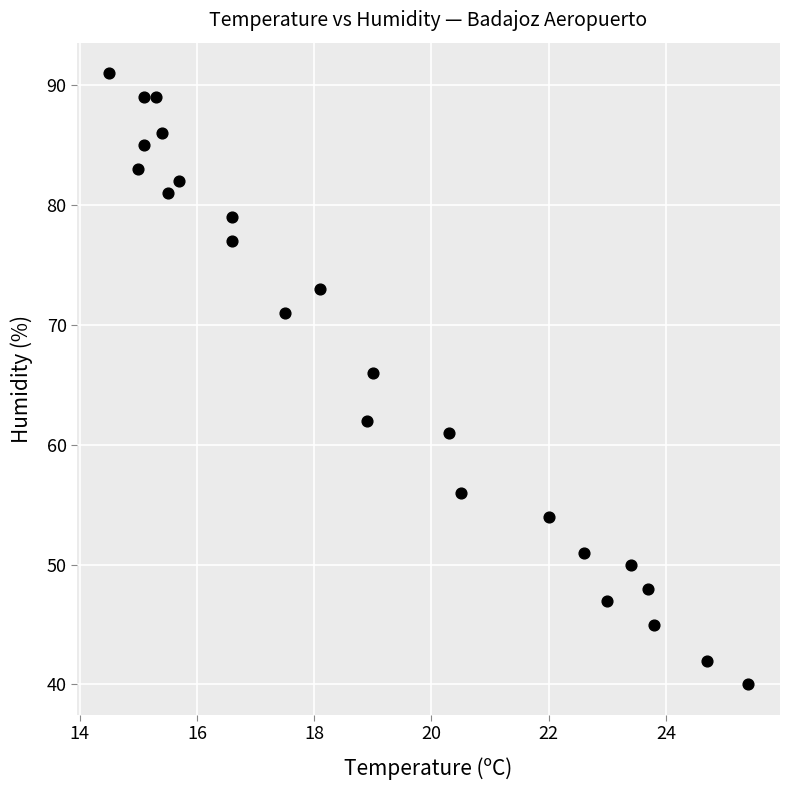

What is the range of Y values (max minus min)?

51